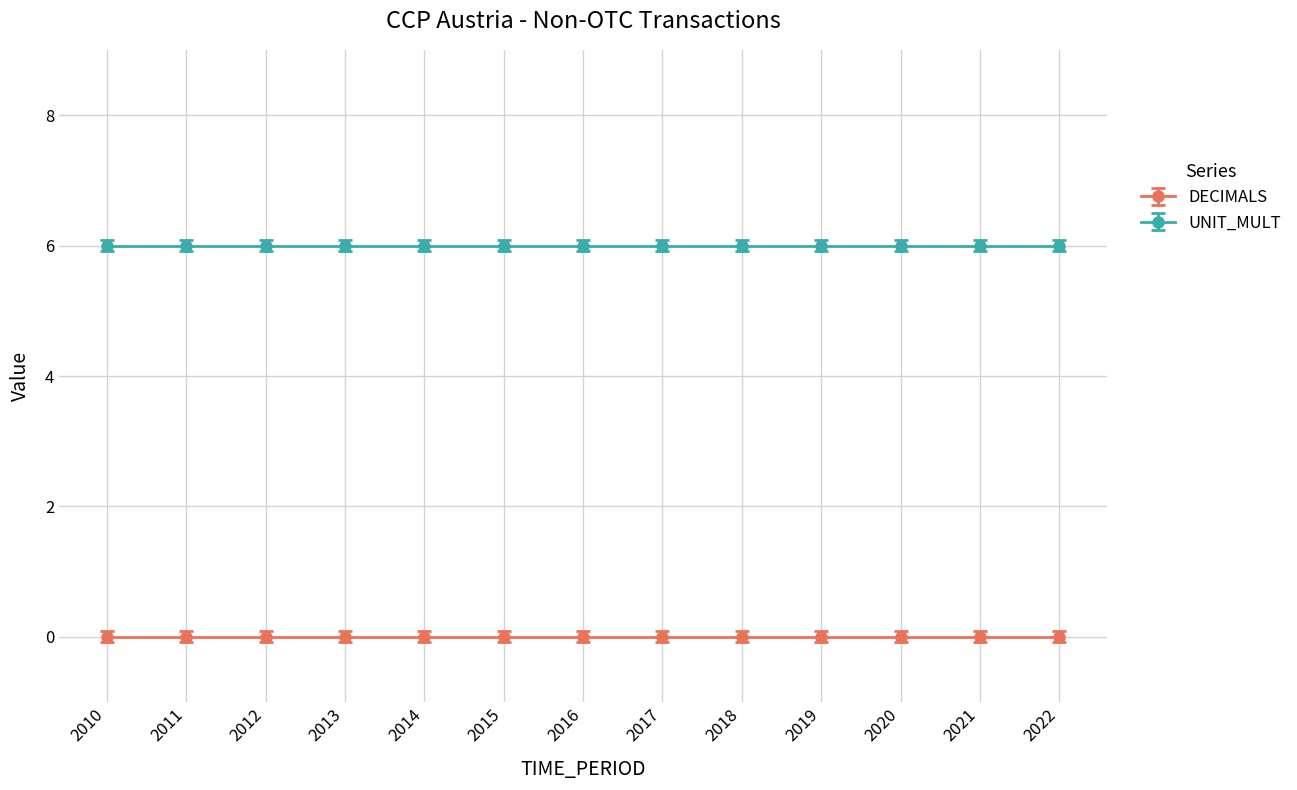

True or false: UNIT_MULT and DECIMALS cross at least once.

False